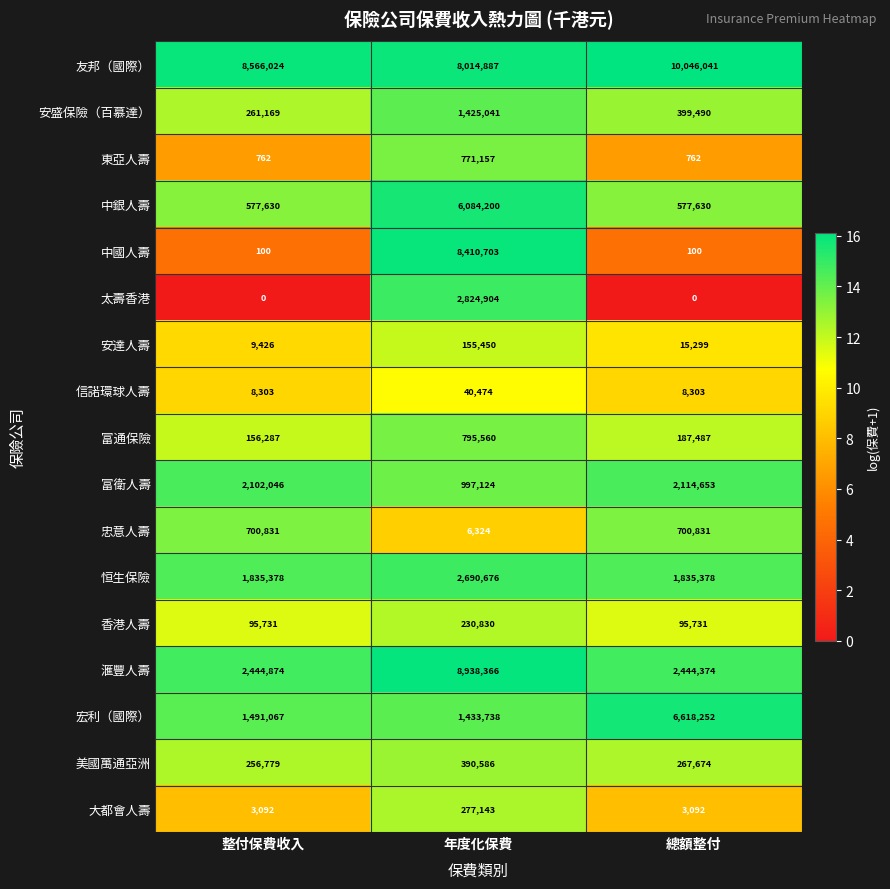

Count the number of categories in the chart.

3